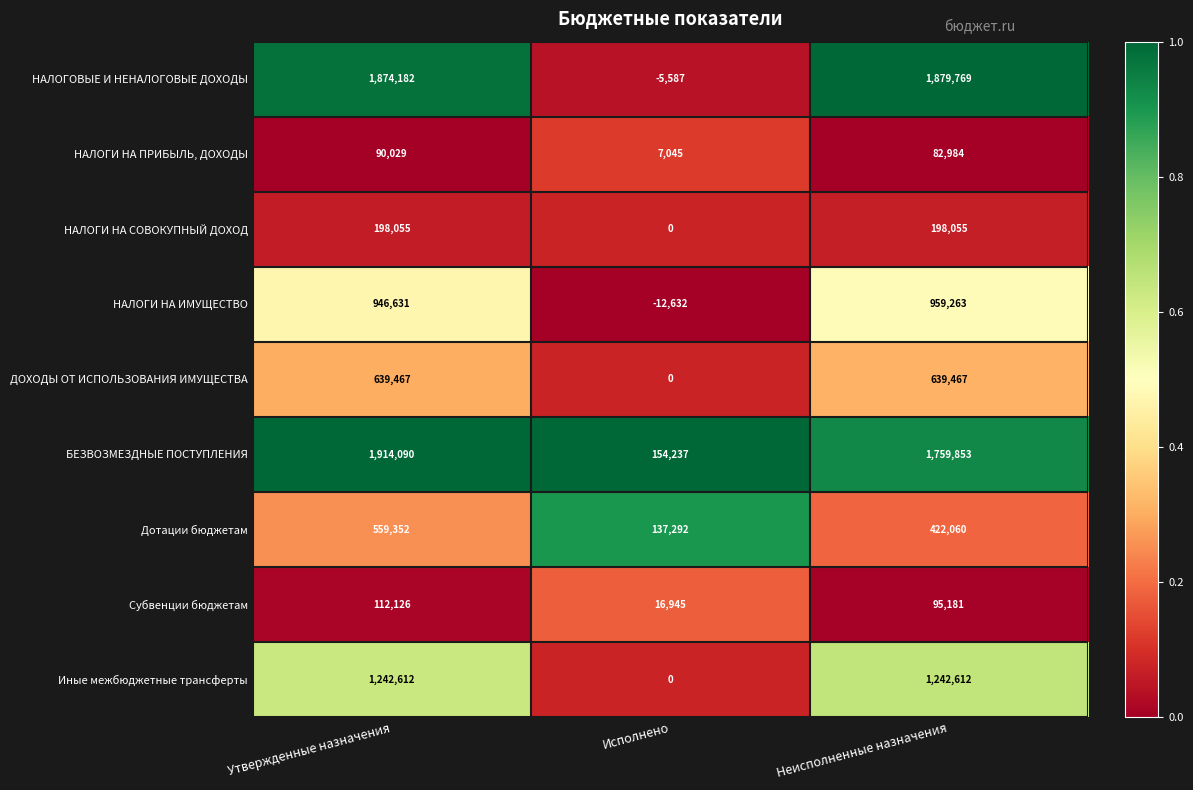

What is the total value across all series at Утвержденные назначения?

7576544